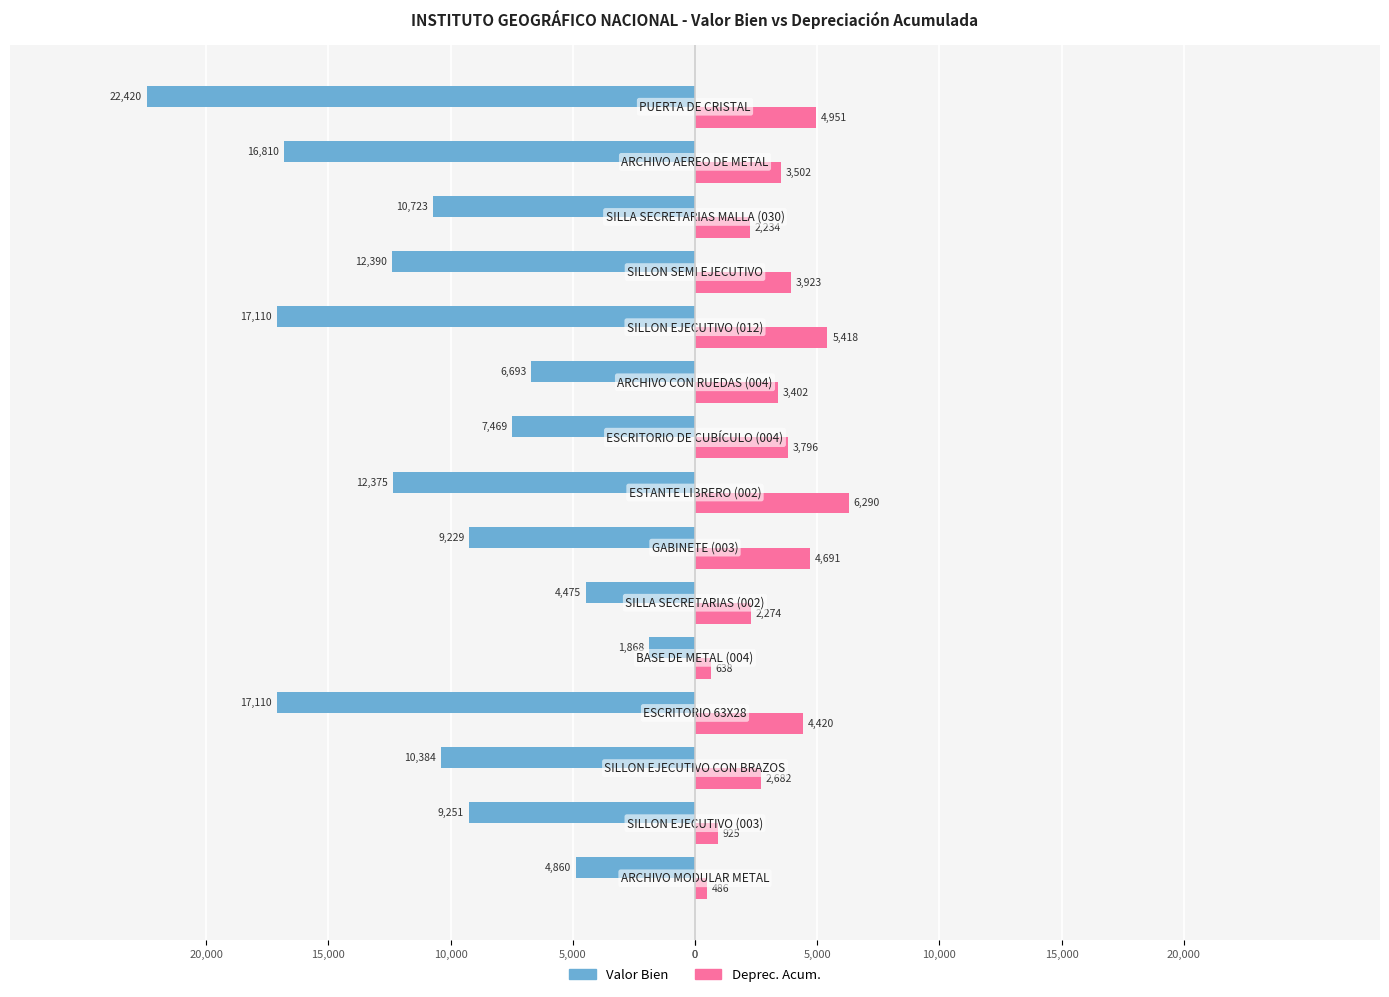

What are all the series names shown in the legend?

Valor Bien, Deprec. Acum.